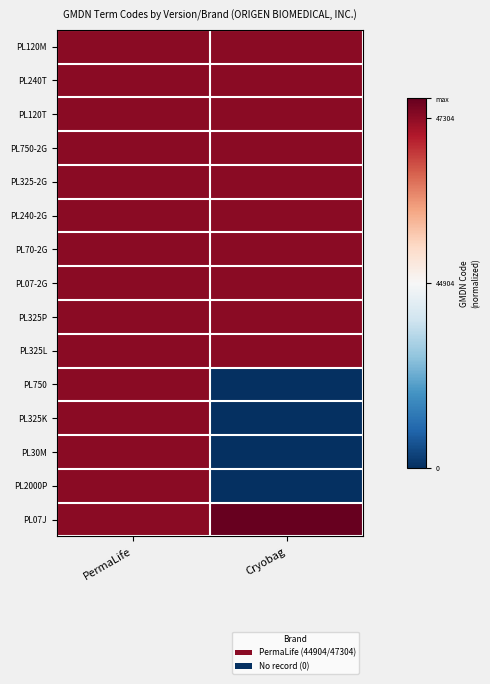

Reading left to right, what are all the values shown in this chart?

PL120M: PermaLife=0.9	Cryobag=0.9
PL240T: PermaLife=0.9	Cryobag=0.9
PL120T: PermaLife=0.9	Cryobag=0.9
PL750-2G: PermaLife=0.9	Cryobag=0.9
PL325-2G: PermaLife=0.9	Cryobag=0.9
PL240-2G: PermaLife=0.9	Cryobag=0.9
PL70-2G: PermaLife=0.9	Cryobag=0.9
PL07-2G: PermaLife=0.9	Cryobag=0.9
PL325P: PermaLife=0.9	Cryobag=0.9
PL325L: PermaLife=0.9	Cryobag=0.9
PL750: PermaLife=0.9	Cryobag=0.0
PL325K: PermaLife=0.9	Cryobag=0.0
PL30M: PermaLife=0.9	Cryobag=0.0
PL2000P: PermaLife=0.9	Cryobag=0.0
PL07J: PermaLife=0.9	Cryobag=1.0